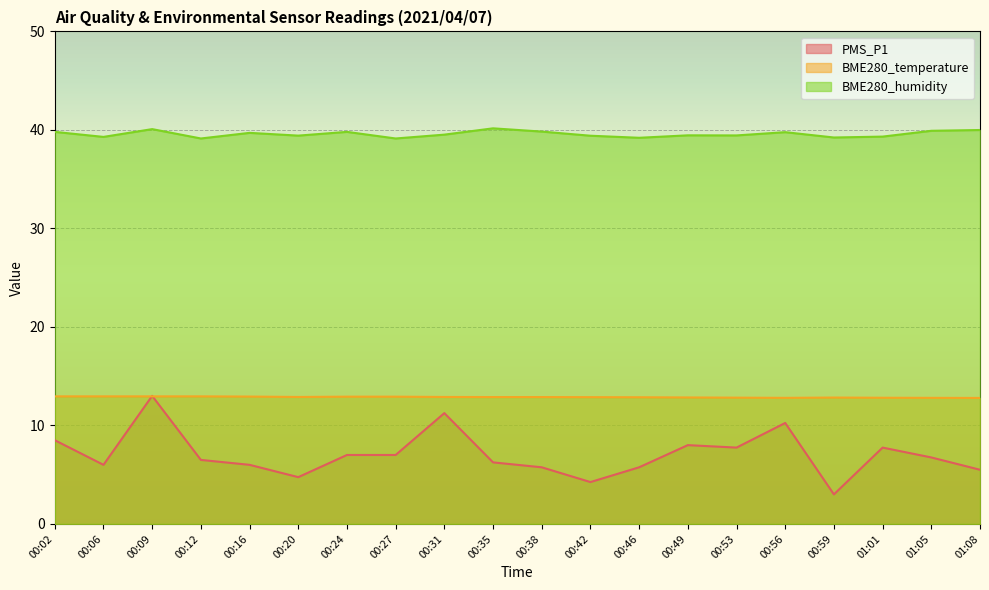

How many interior local valleys does the BME280_humidity series have?

7